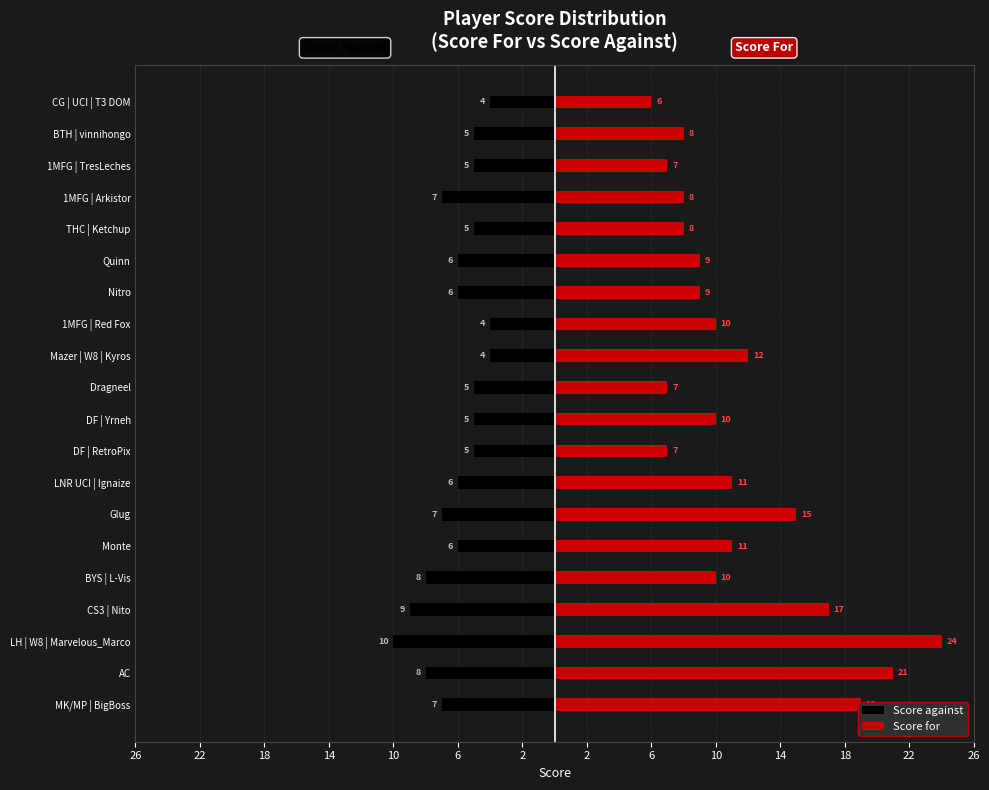

What is the approximate value of Score against at 1MFG | Arkistor?

-7